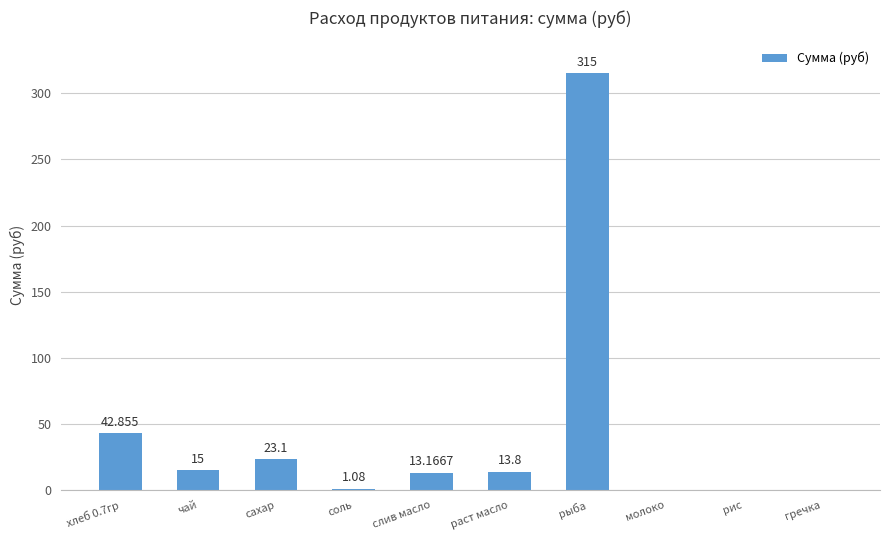

Is it true that the value at рис is 0.0?

True